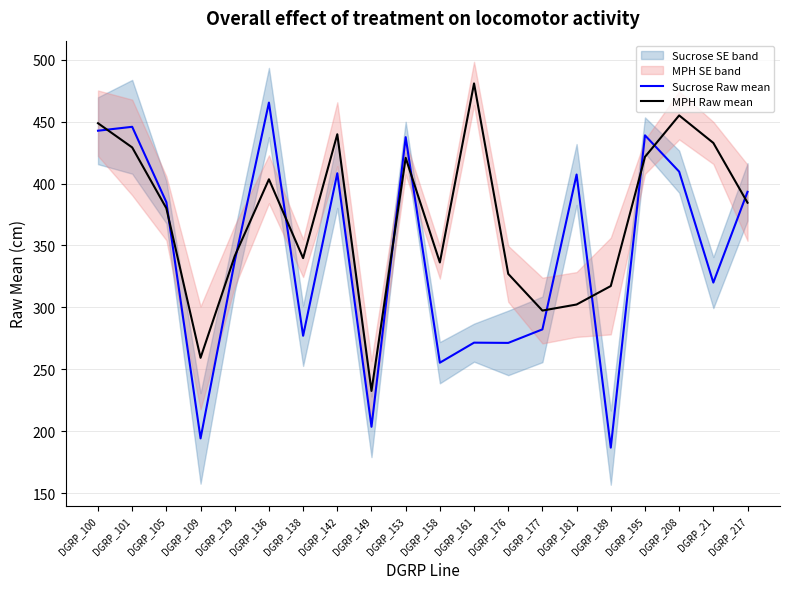

What is the sum of the Sucrose Raw mean values at DGRP_142 and DGRP_100?

850.9